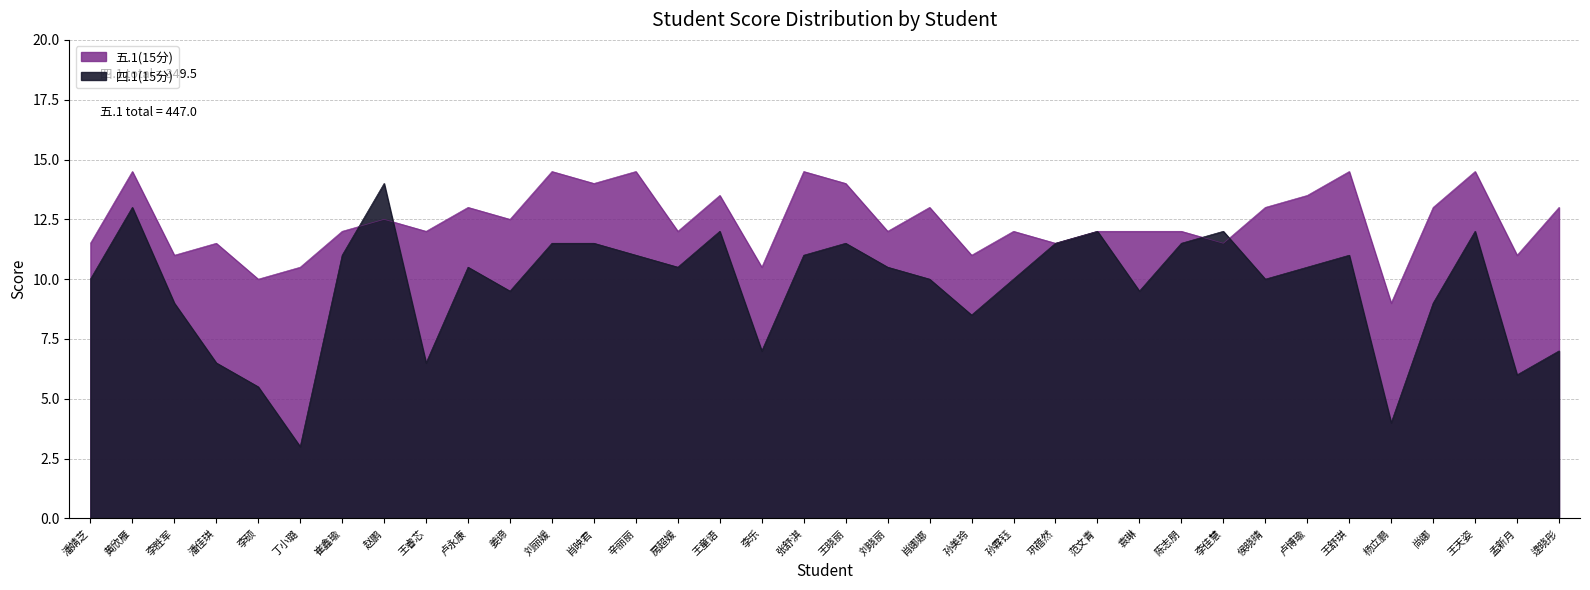

After their last crossing, which series has the higher values: 四.1(15分) or 五.1(15分)?

五.1(15分)